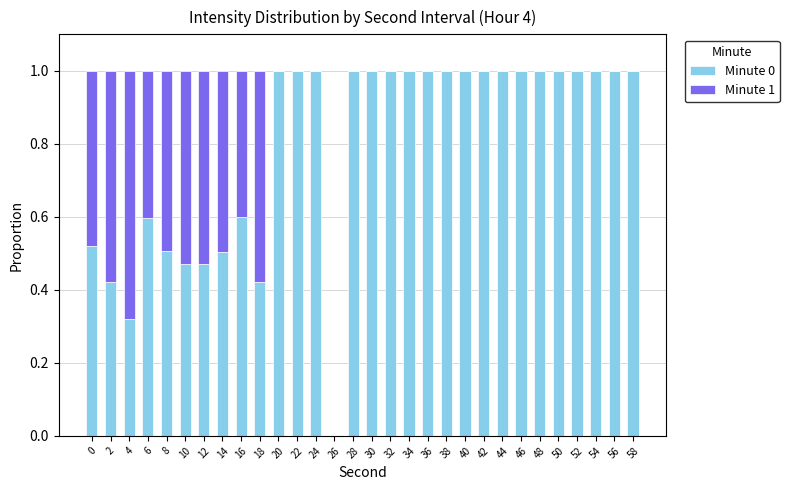

The value of Minute 0 at 32 is 0.4. True or false?

False